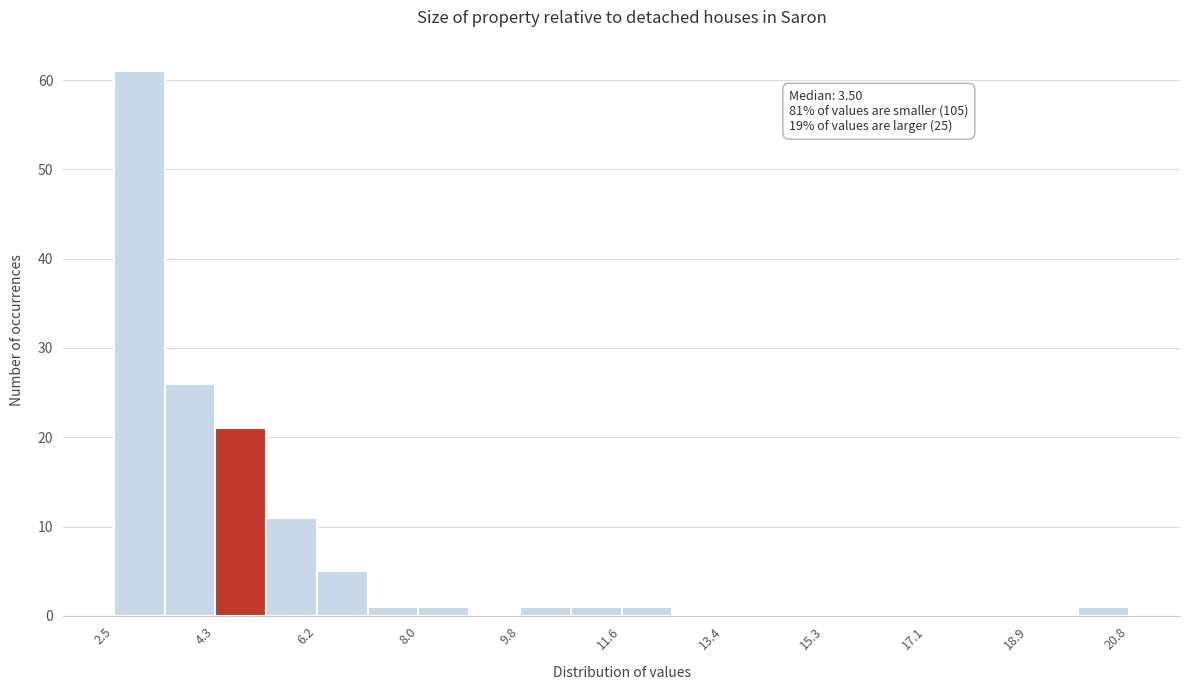

Which range on the x-axis has the tallest bar?

2.6 to 3.4